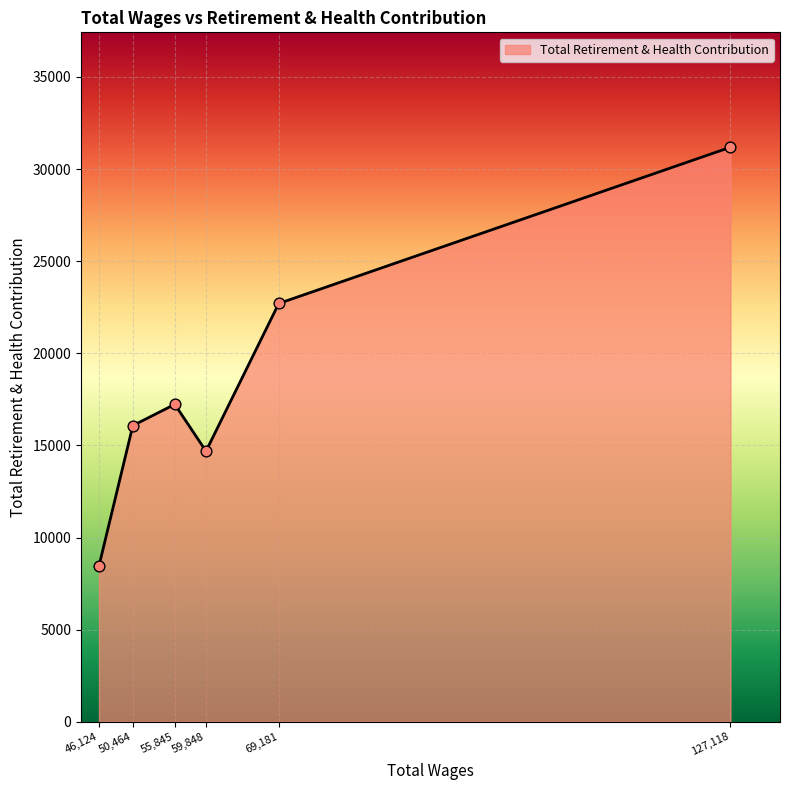

Between 59,848 and 50,464, which is larger?

50,464